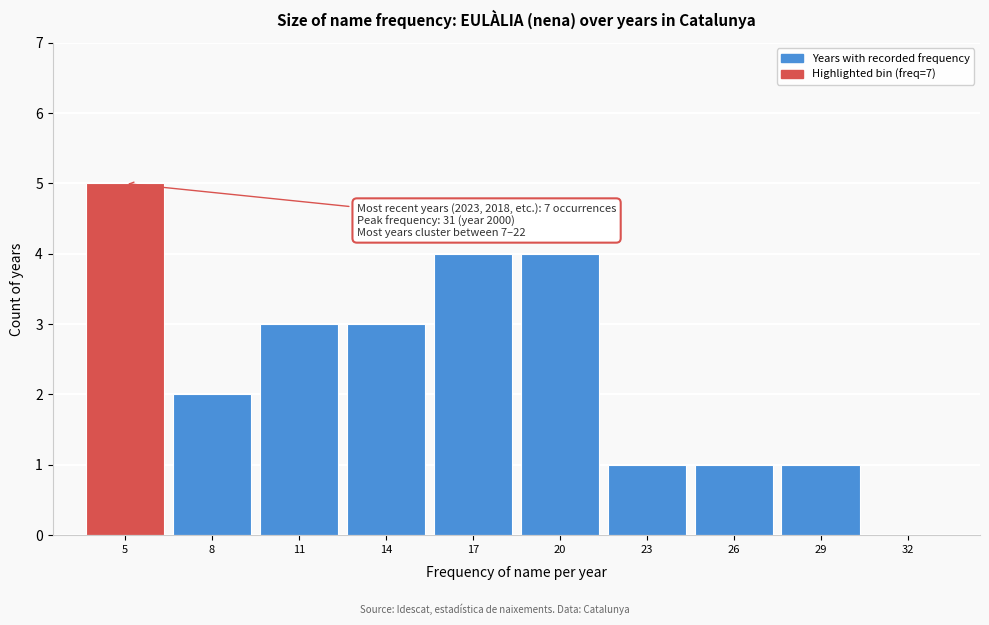

Reading left to right, transcribe all the data shown in this chart.

5=5	8=2	11=3	14=3	17=4	20=4	23=1	26=1	29=1	32=0